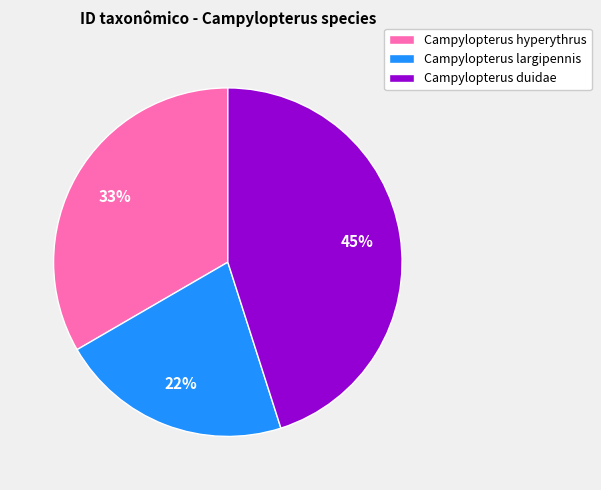

What is the largest slice in the pie chart?

Campylopterus duidae